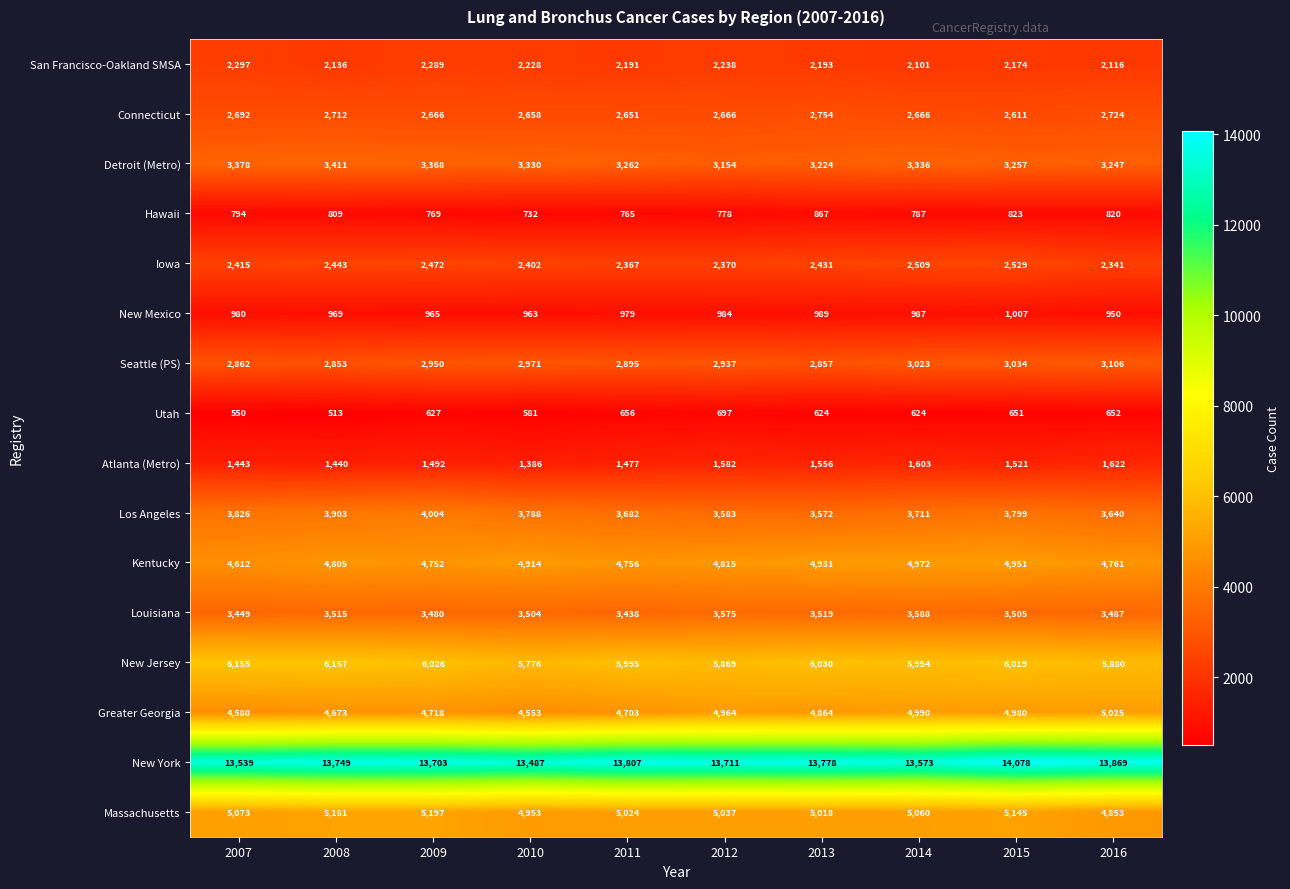

The value of New Jersey at 2008 is 2226. True or false?

False